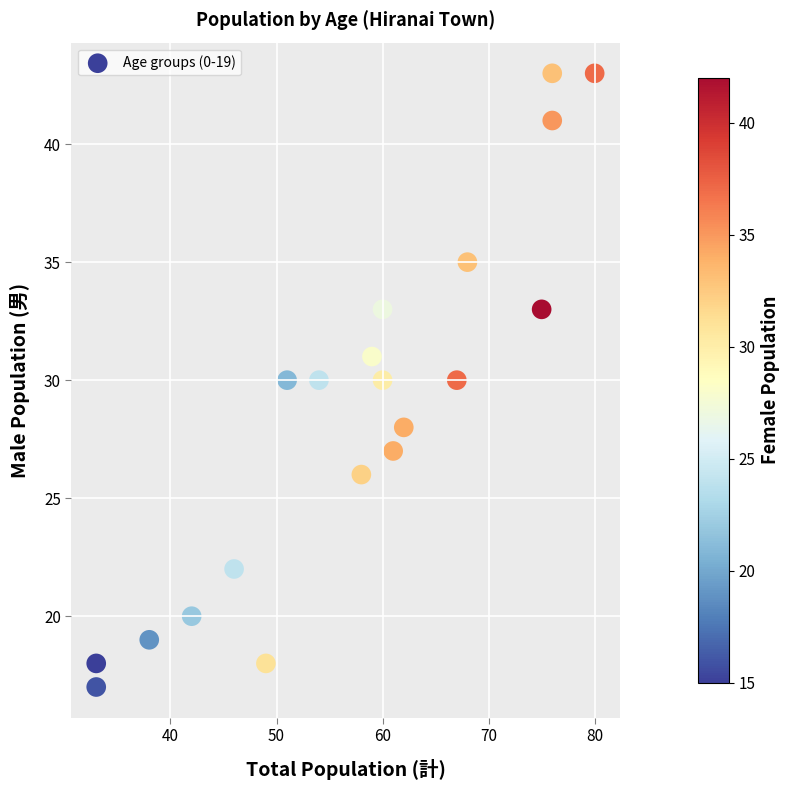

What is the range of Y values (max minus min)?

26